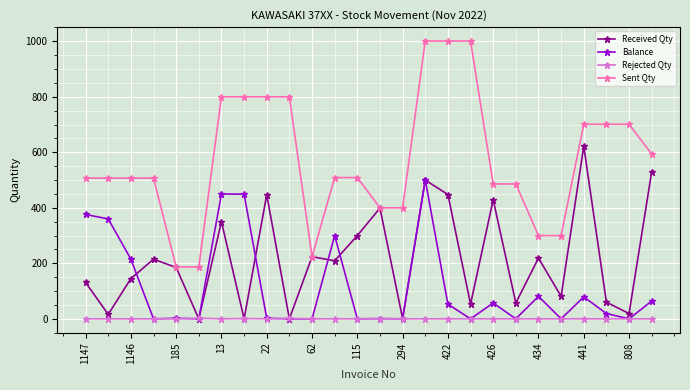

Which series has the widest spread of values?

Sent Qty